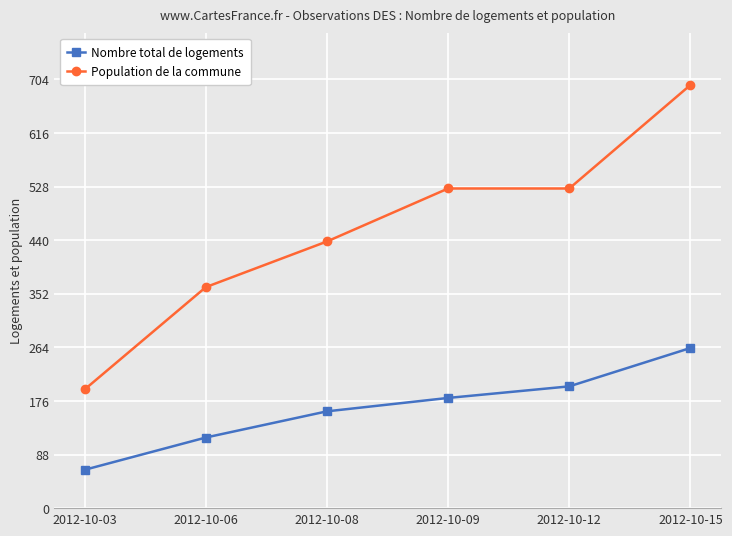

Does the chart have visible grid lines?

Yes